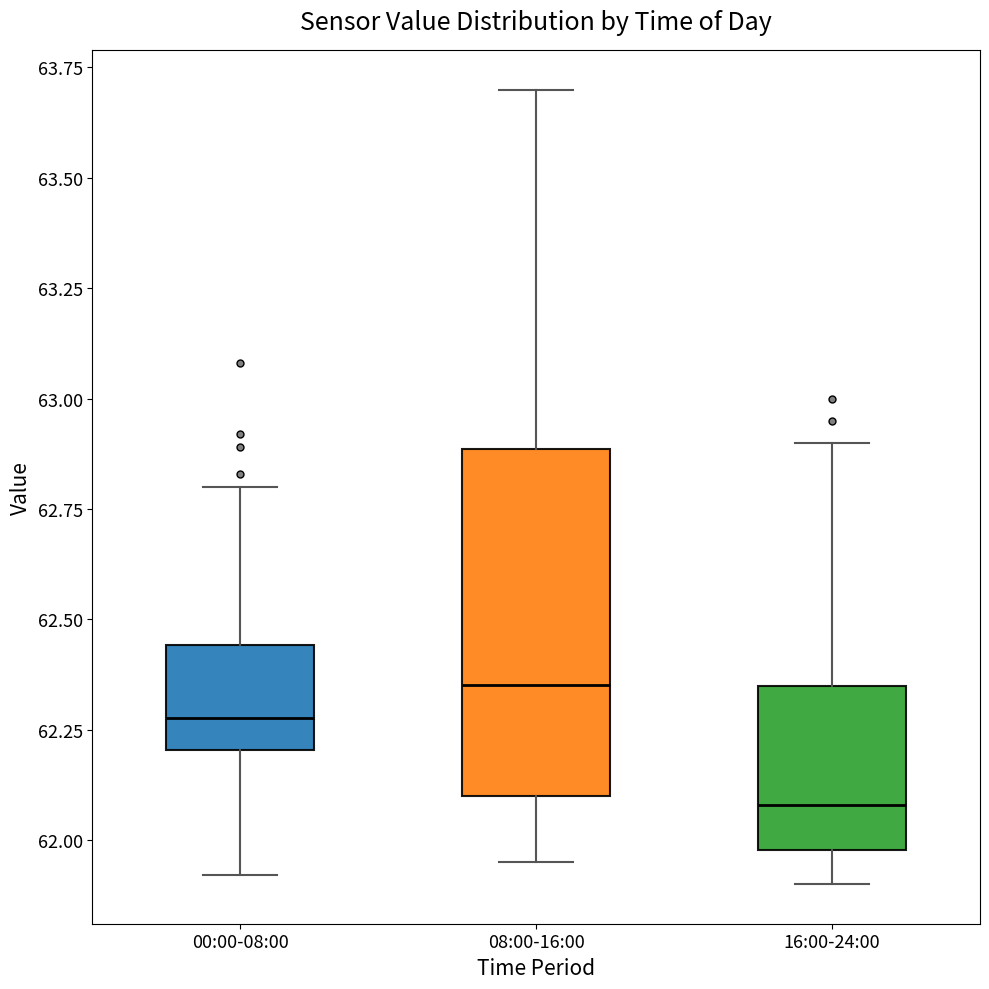

Where does the upper whisker of the box for 00:00-08:00 end on the y-axis? The values are not printed on the chart, so give them approximately, as read against the axis.

62.80